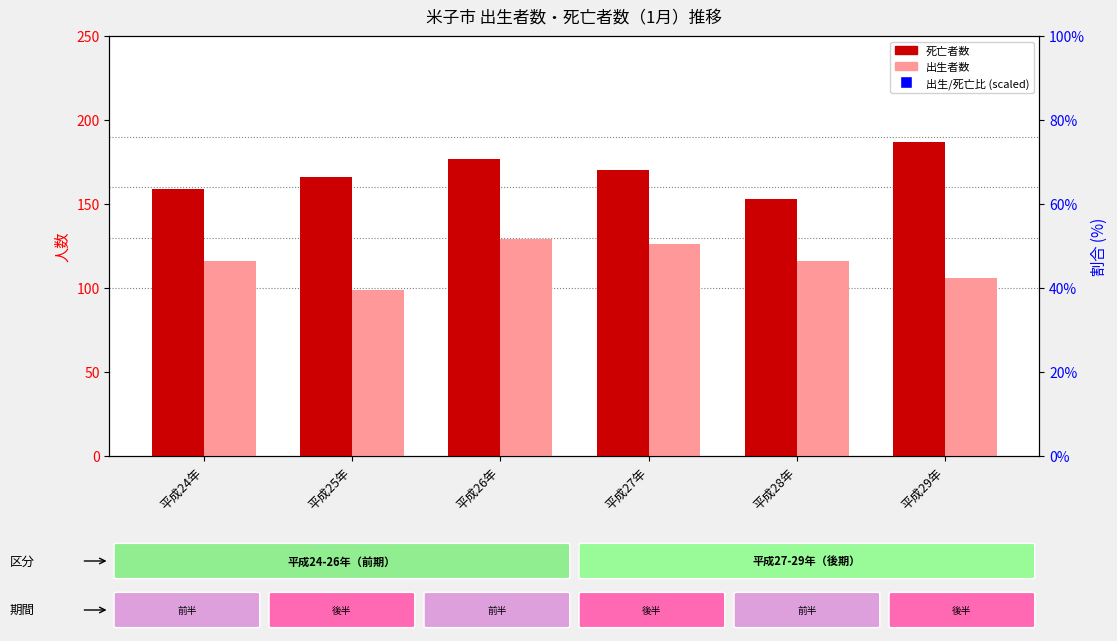

At which category is the sum across all series the highest?

平成26年